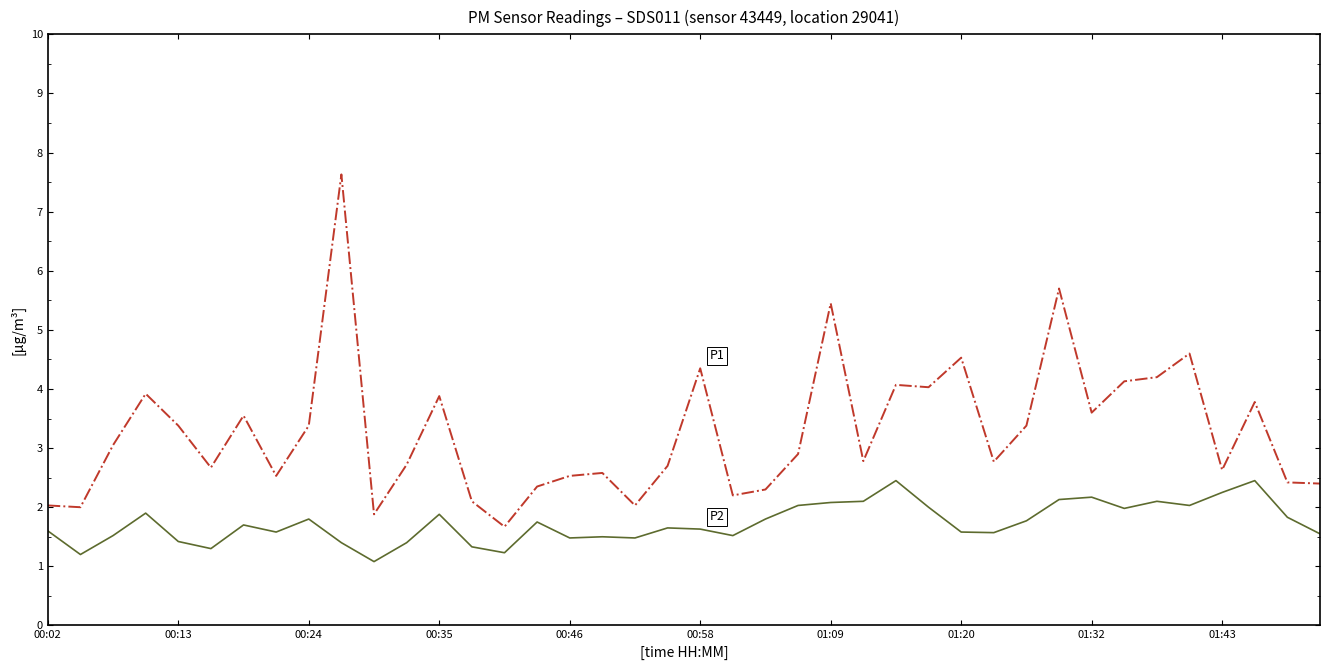

What is the maximum value shown in the chart?

7.6